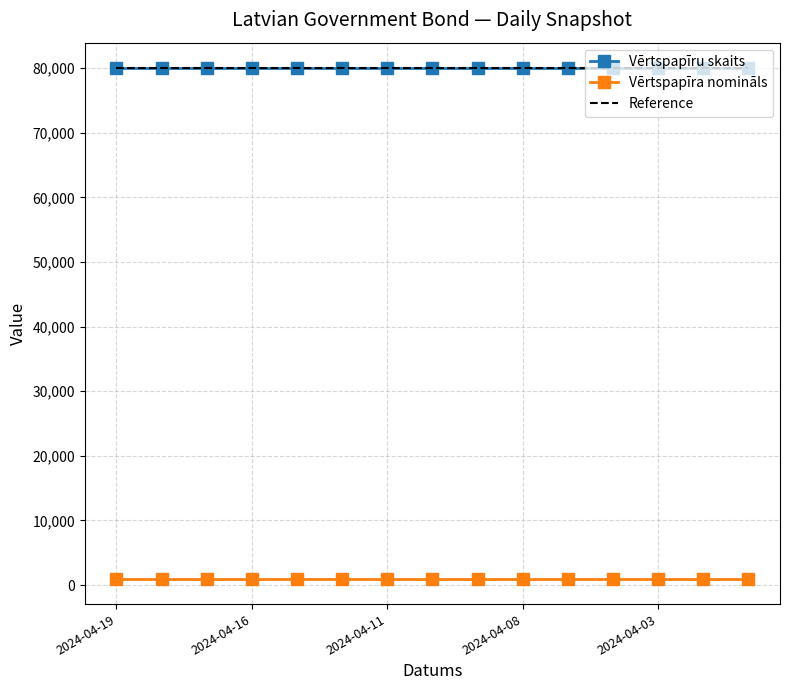

Reading left to right, what are all the values shown in this chart?

Vērtspapīru skaits: 2024-04-19=80000	2024-04-18=80000	2024-04-17=80000	2024-04-16=80000	2024-04-15=80000	2024-04-12=80000	2024-04-11=80000	2024-04-10=80000	2024-04-09=80000	2024-04-08=80000	2024-04-05=80000	2024-04-04=80000	2024-04-03=80000	2024-04-02=80000	2024-03-28=80000
Vērtspapīra nomināls: 2024-04-19=1000	2024-04-18=1000	2024-04-17=1000	2024-04-16=1000	2024-04-15=1000	2024-04-12=1000	2024-04-11=1000	2024-04-10=1000	2024-04-09=1000	2024-04-08=1000	2024-04-05=1000	2024-04-04=1000	2024-04-03=1000	2024-04-02=1000	2024-03-28=1000